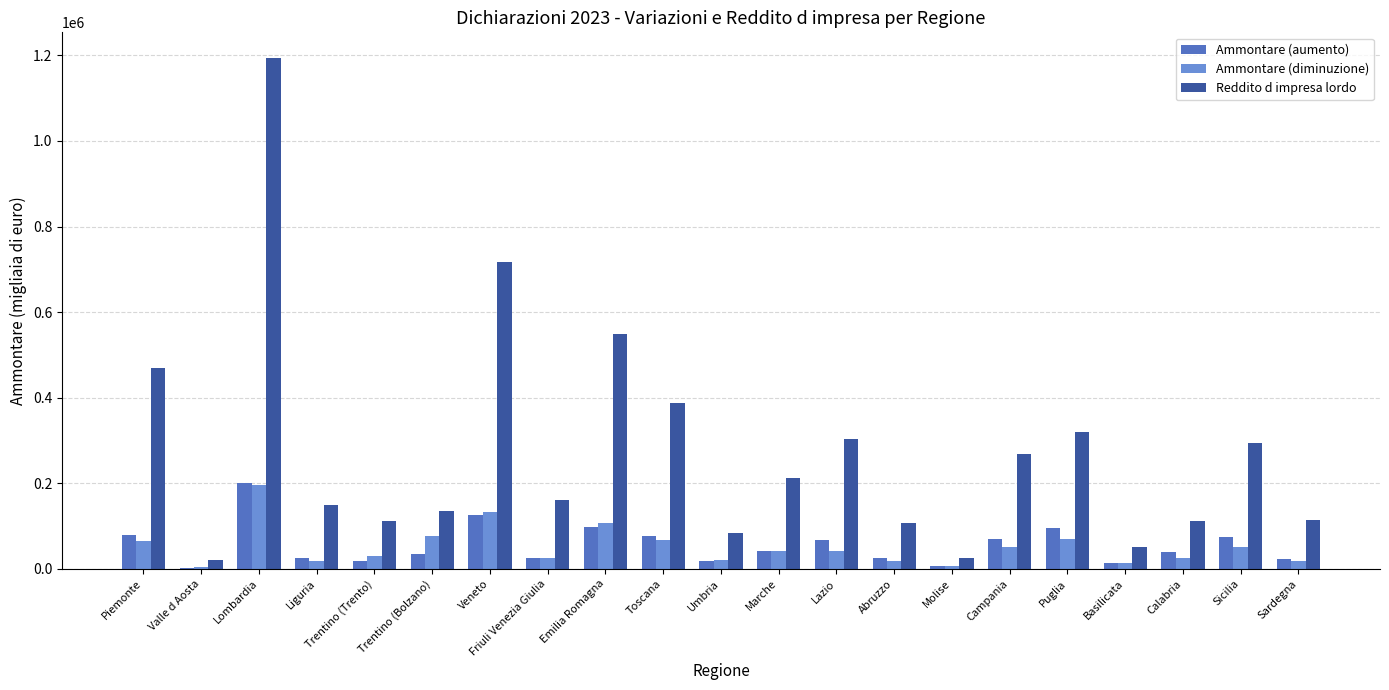

At which category does the chart reach its peak across all series?

Lombardia